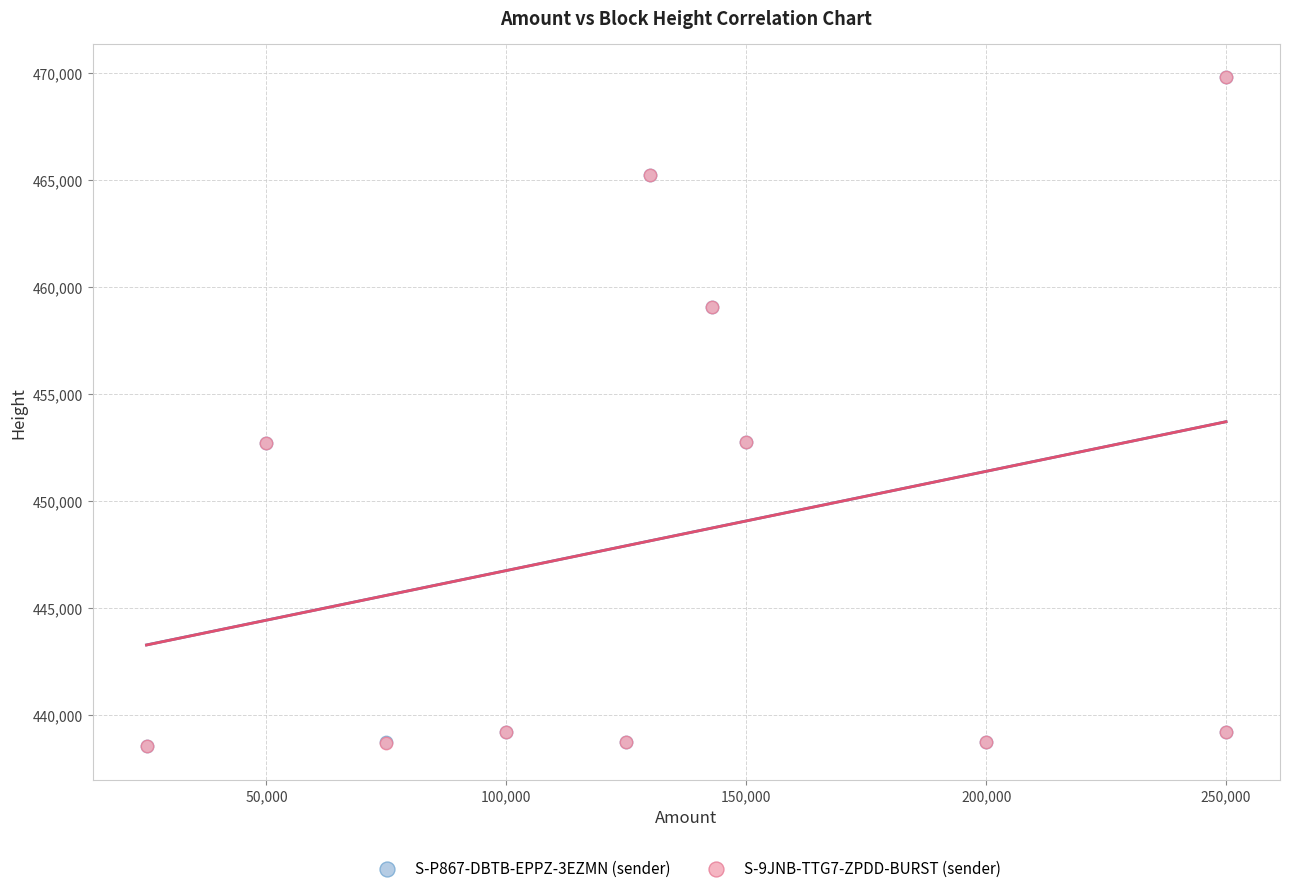

What are all the series names shown in the legend?

S-P867-DBTB-EPPZ-3EZMN (sender), S-9JNB-TTG7-ZPDD-BURST (sender)